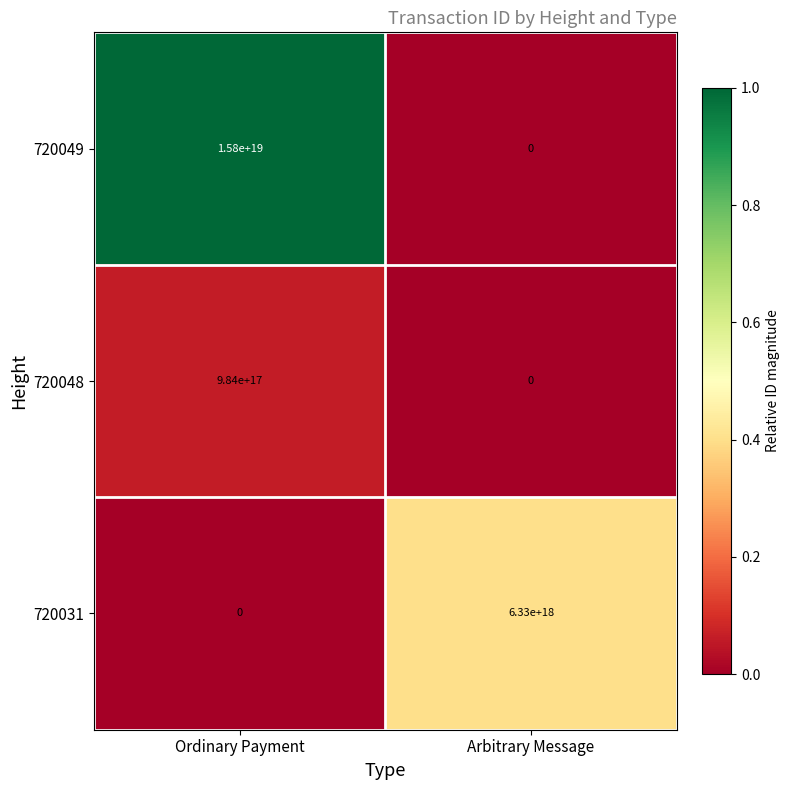

At how many categories does at least one series exceed 0?

2